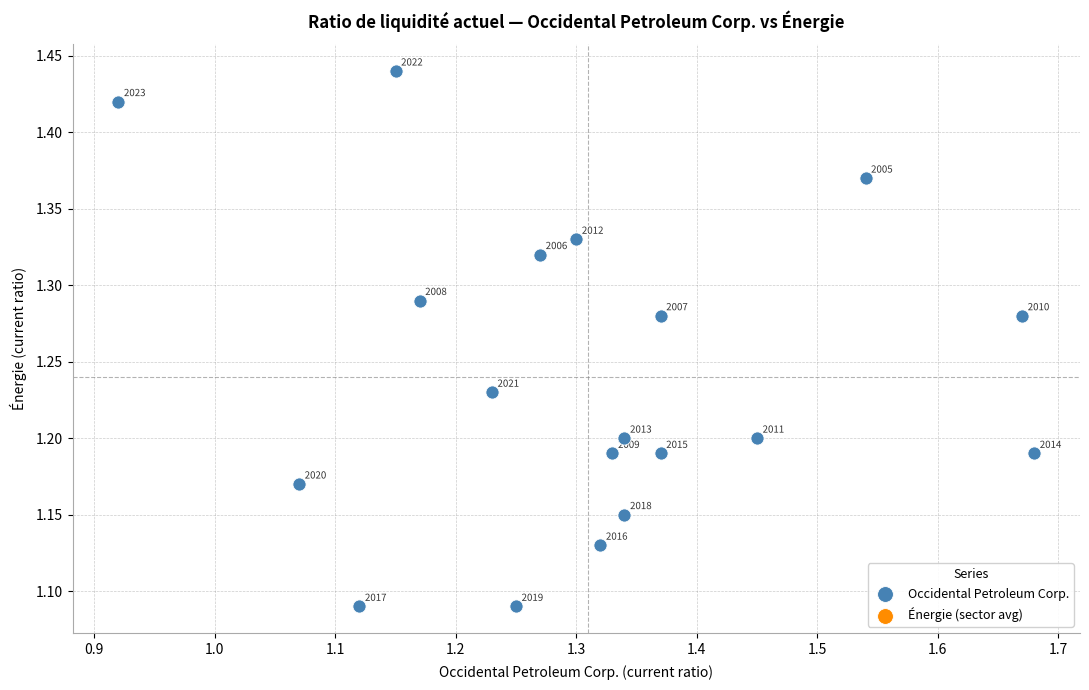

What is the range of X values (max minus min)?

0.8